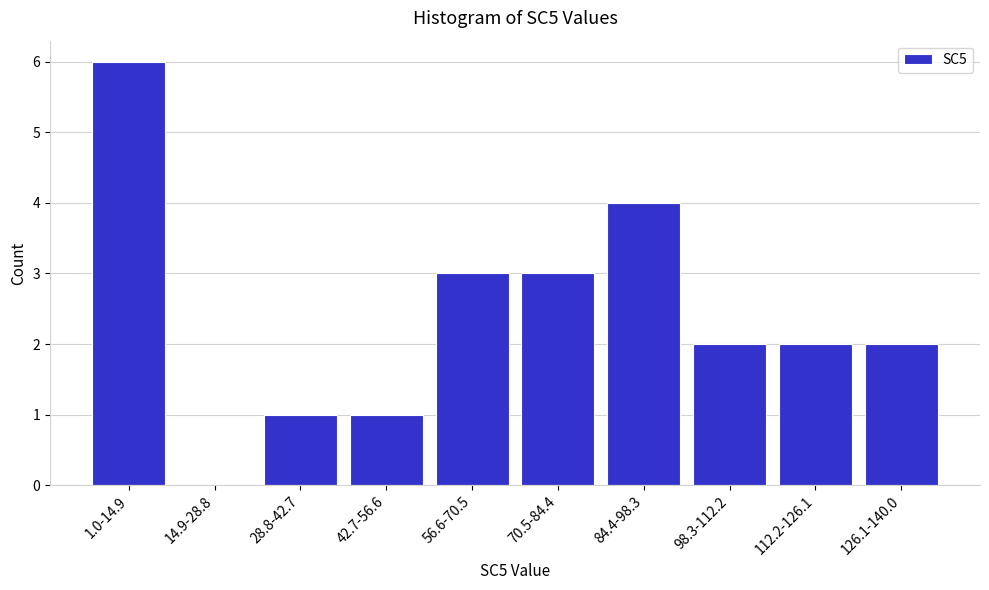

Reading right to left, extract all data points from this chart.

126.1-140.0=2	112.2-126.1=2	98.3-112.2=2	84.4-98.3=4	70.5-84.4=3	56.6-70.5=3	42.7-56.6=1	28.8-42.7=1	14.9-28.8=0	1.0-14.9=6